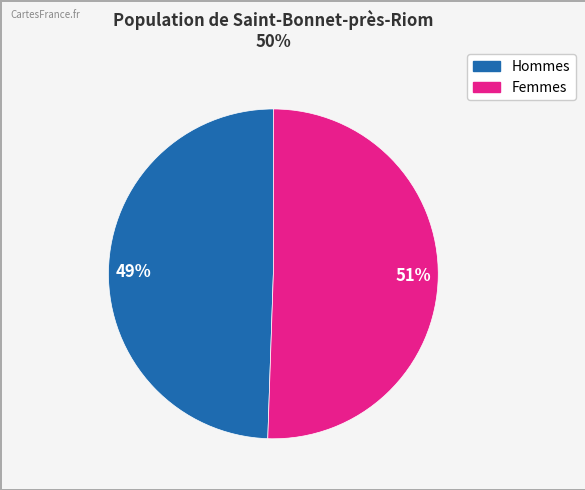

Count the number of slices in the pie.

2